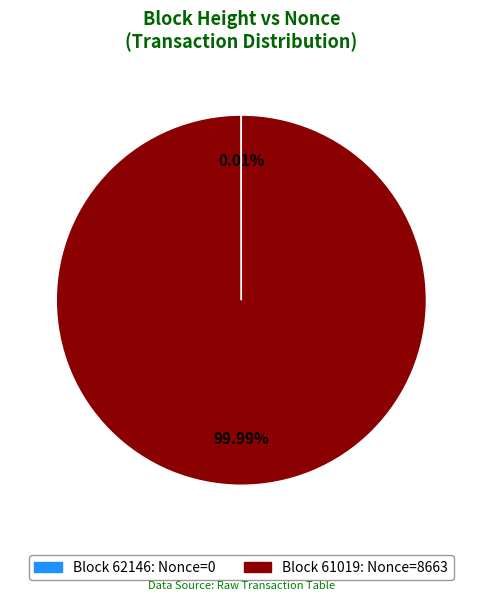

Which slice represents more than half of the pie?

Block 61019: Nonce=8663